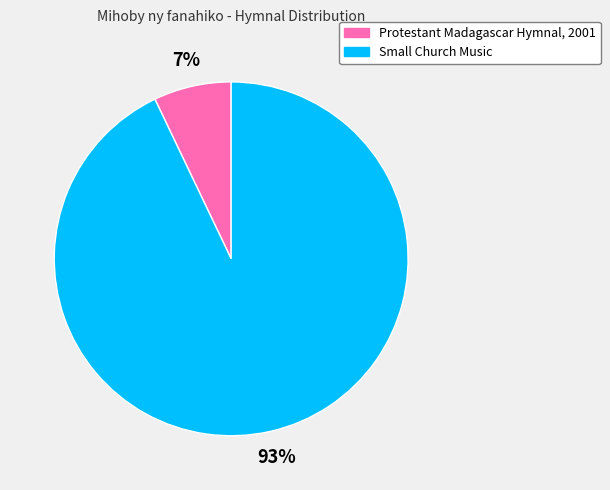

What is the smallest slice in the pie chart?

Protestant Madagascar Hymnal, 2001